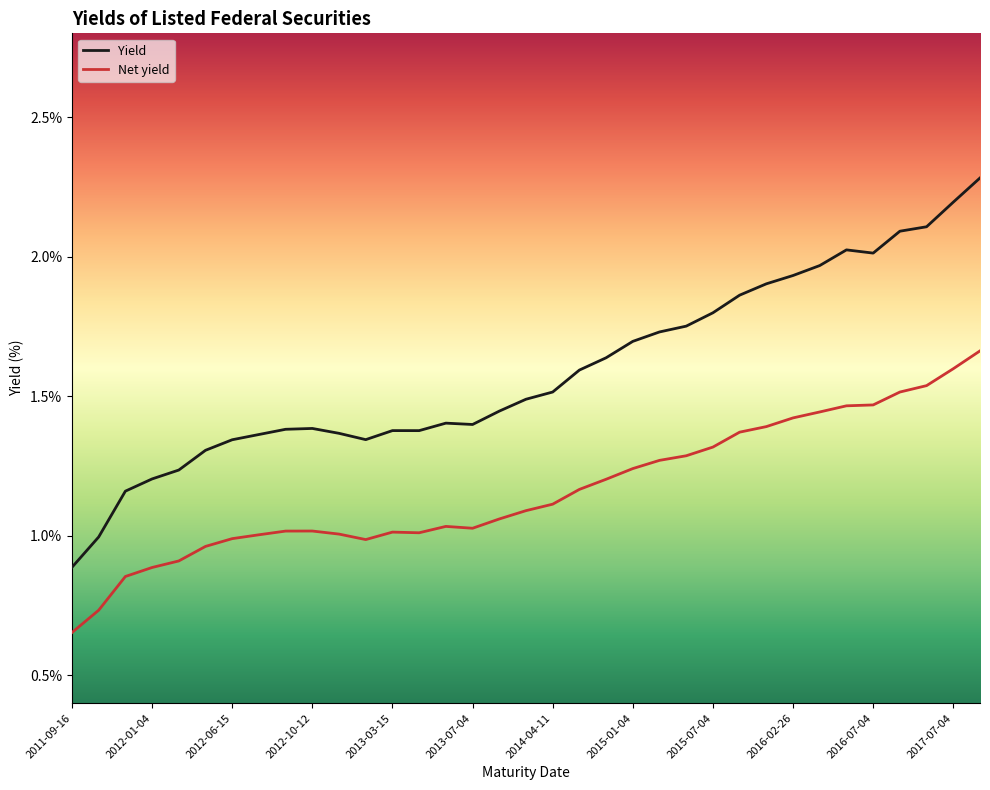

Which series has the widest spread of values?

Yield